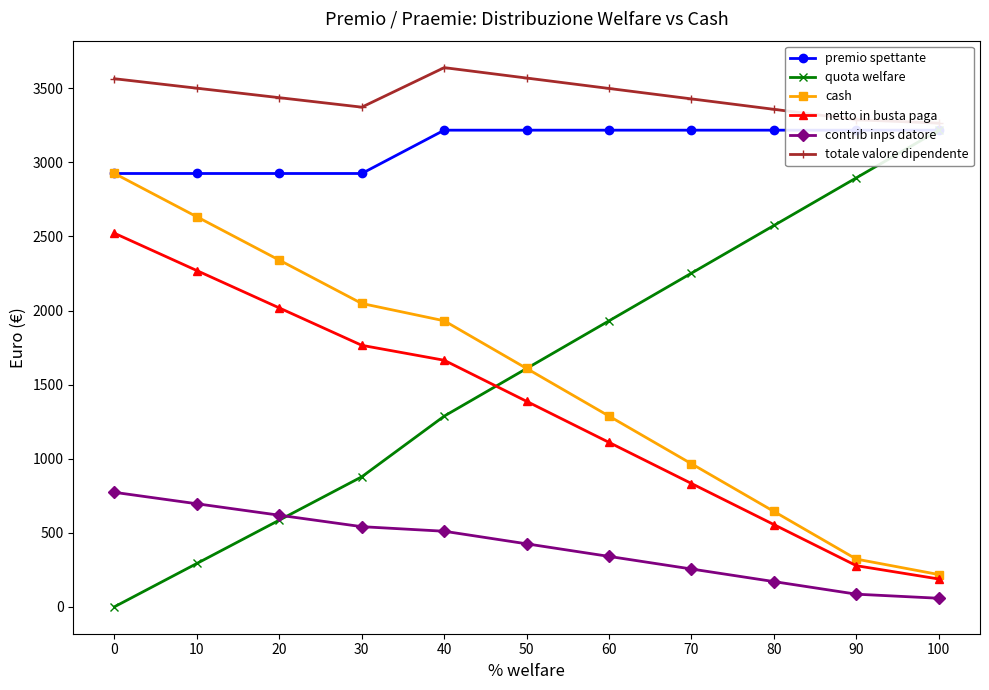

Reading right to left, transcribe all the data shown in this chart.

premio spettante: 100=3217.5	90=3217.5	80=3217.5	70=3217.5	60=3217.5	50=3217.5	40=3217.5	30=2925.0	20=2925.0	10=2925.0	0=2925.0
quota welfare: 100=3217.5	90=2895.8	80=2574.0	70=2252.2	60=1930.5	50=1608.8	40=1287.0	30=877.5	20=585.0	10=292.5	0=0.0
cash: 100=217.5	90=321.8	80=643.5	70=965.2	60=1287.0	50=1608.8	40=1930.5	30=2047.5	20=2340.0	10=2632.5	0=2925.0
netto in busta paga: 100=187.5	90=277.4	80=554.7	70=832.1	60=1109.5	50=1386.8	40=1664.2	30=1765.1	20=2017.2	10=2269.4	0=2521.5
contrib inps datore: 100=57.4	90=85.0	80=169.9	70=254.9	60=339.9	50=424.9	40=509.8	30=540.7	20=618.0	10=695.2	0=772.5
totale valore dipendente: 100=3265.1	90=3287.9	80=3358.3	70=3428.6	60=3499.0	50=3569.4	40=3639.8	30=3372.8	20=3436.8	10=3500.8	0=3564.8